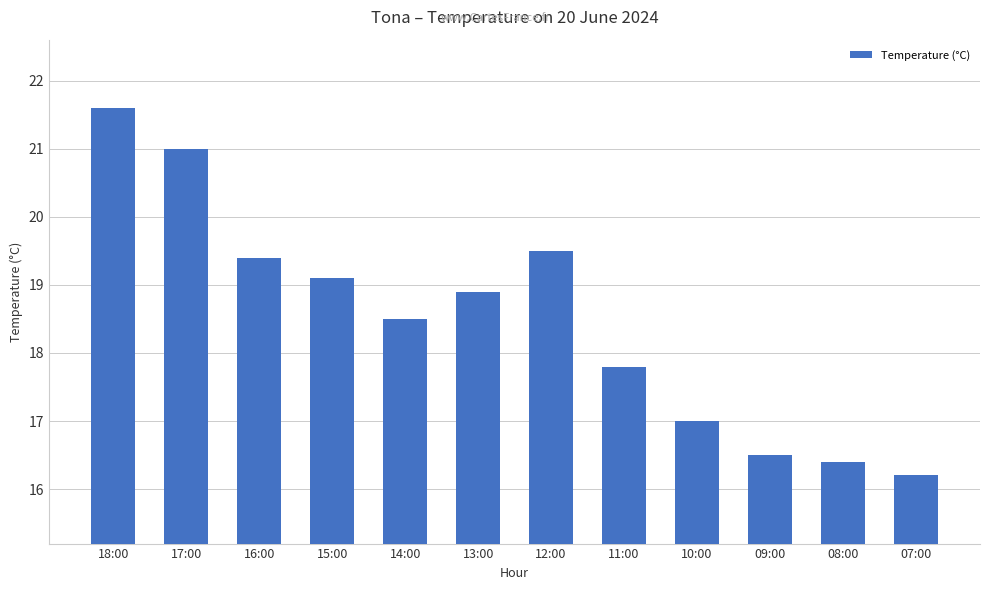

How many data points are less than 18?

5